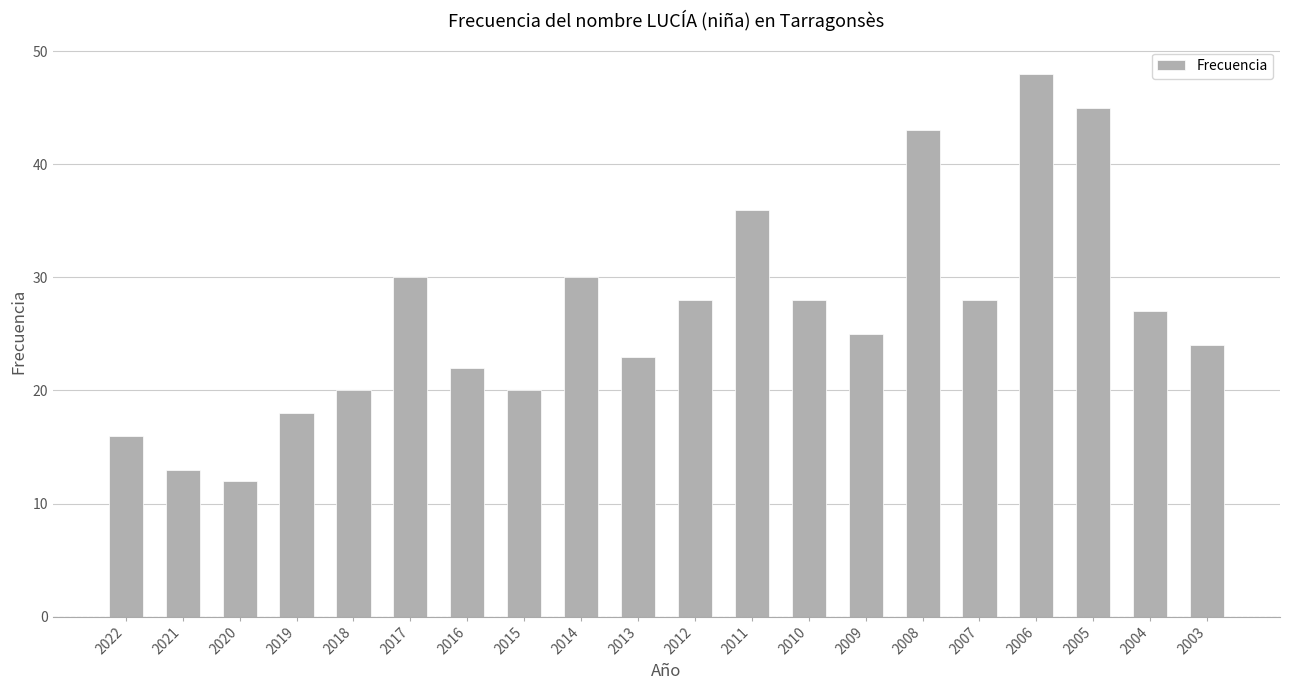

What is the sum of the values at 2015 and 2009?

45